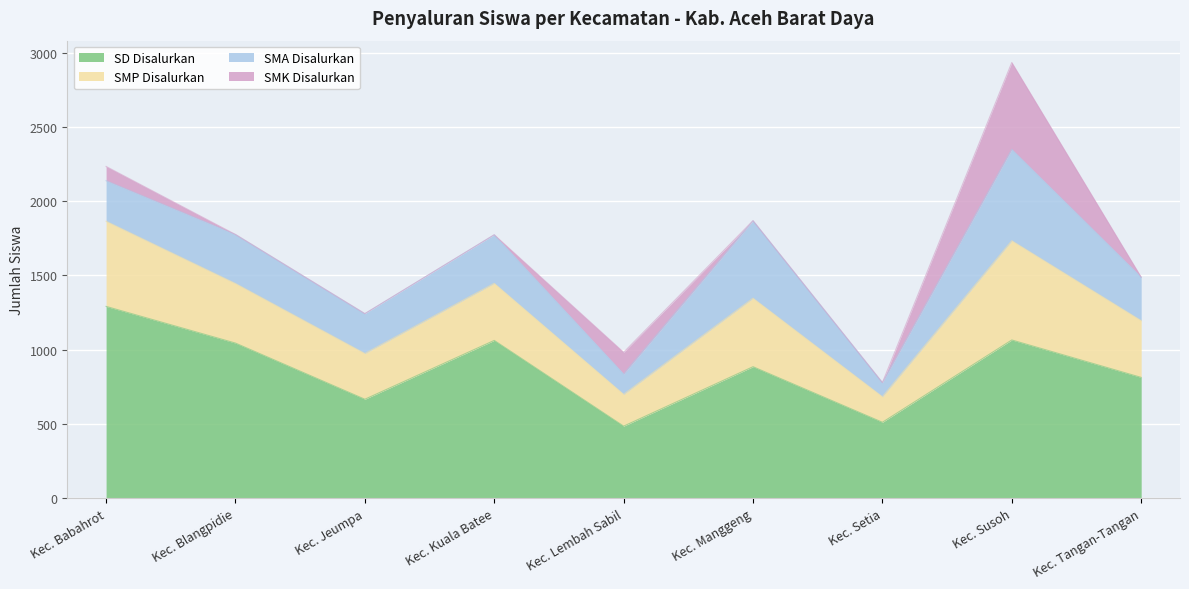

What is the label of the 3rd point from the left?

Kec. Jeumpa